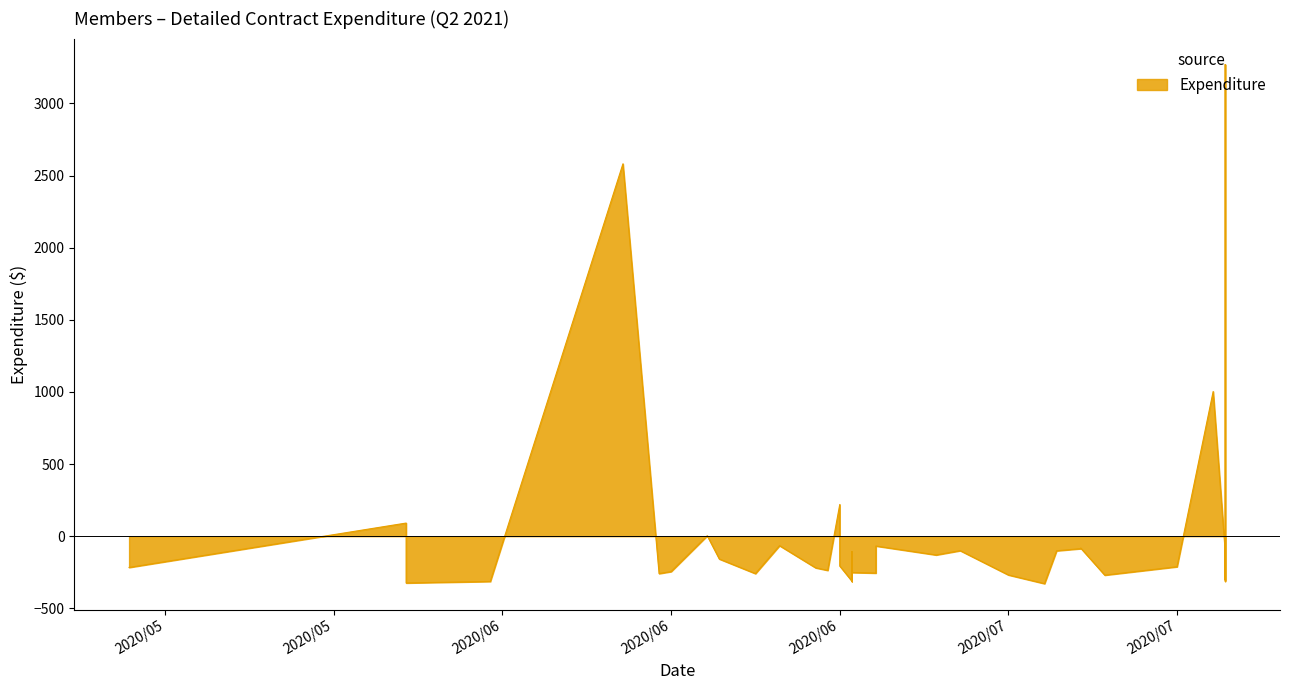

How many points are lower than both their immediate neighbors (excluding endpoints)?

12